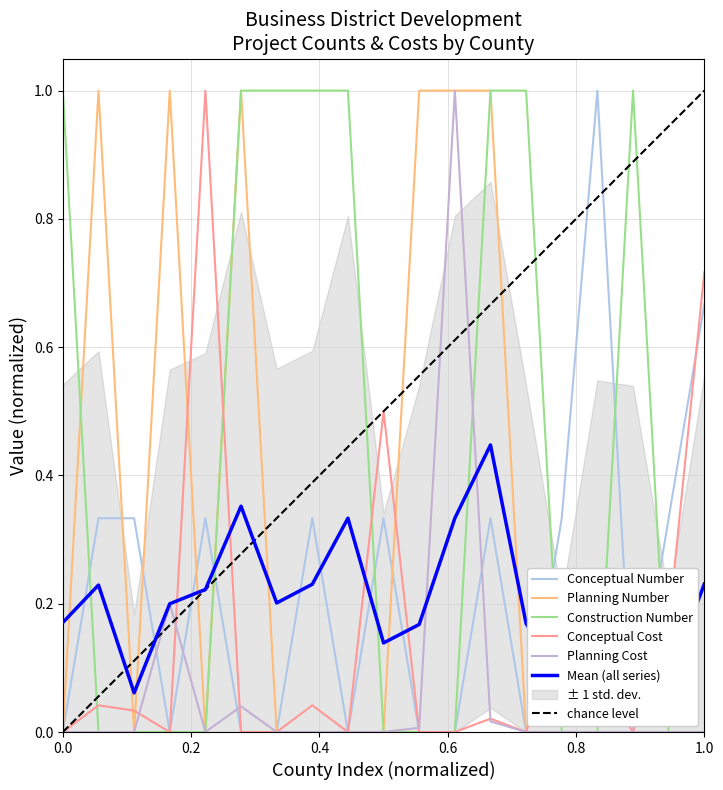

What is the difference between the maximum and minimum values in the Construction_Number series?

1.0